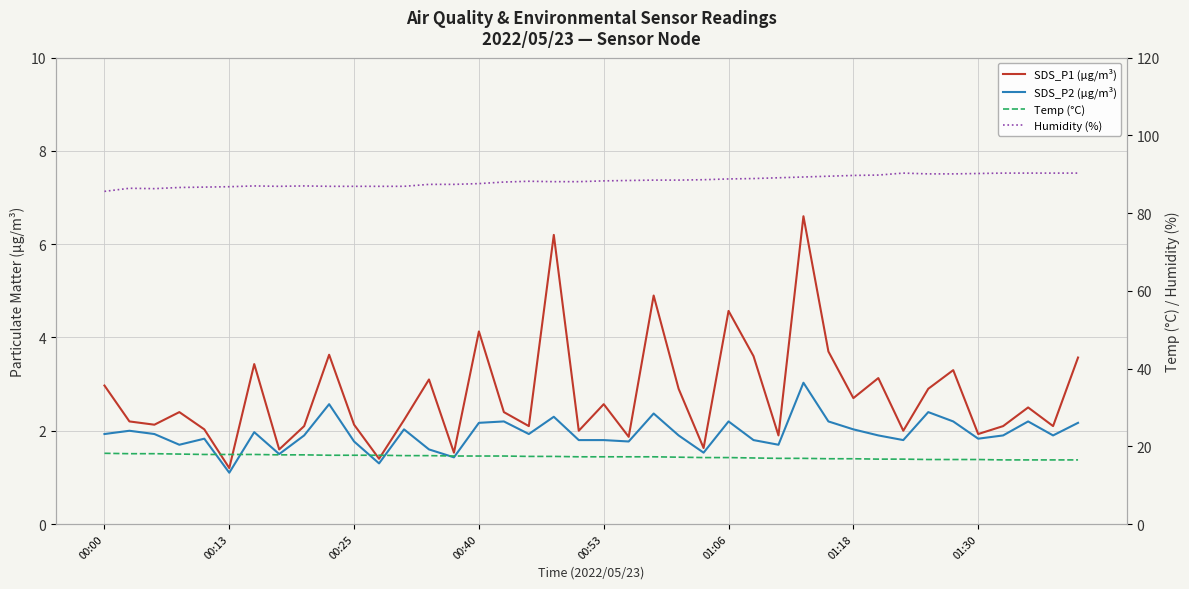

At which category is the sum across all series the highest?

28